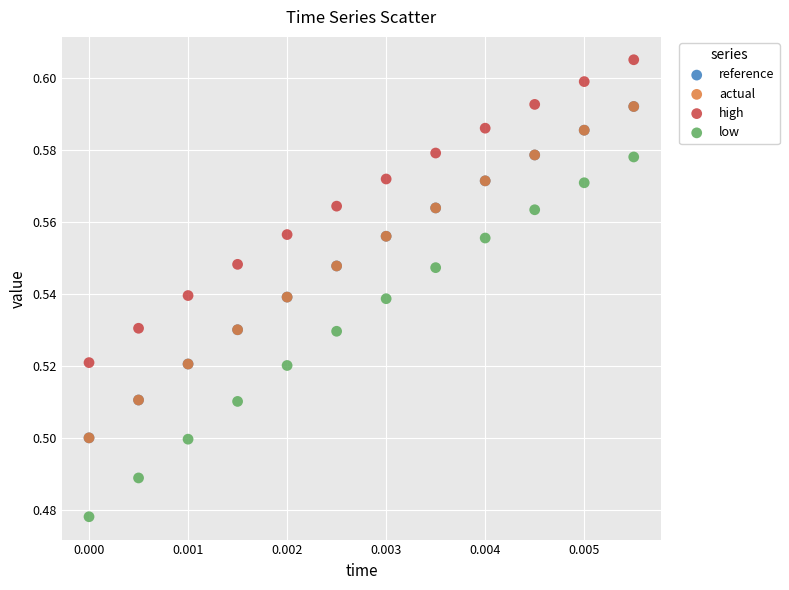

Which series contains the lowest Y value?

low